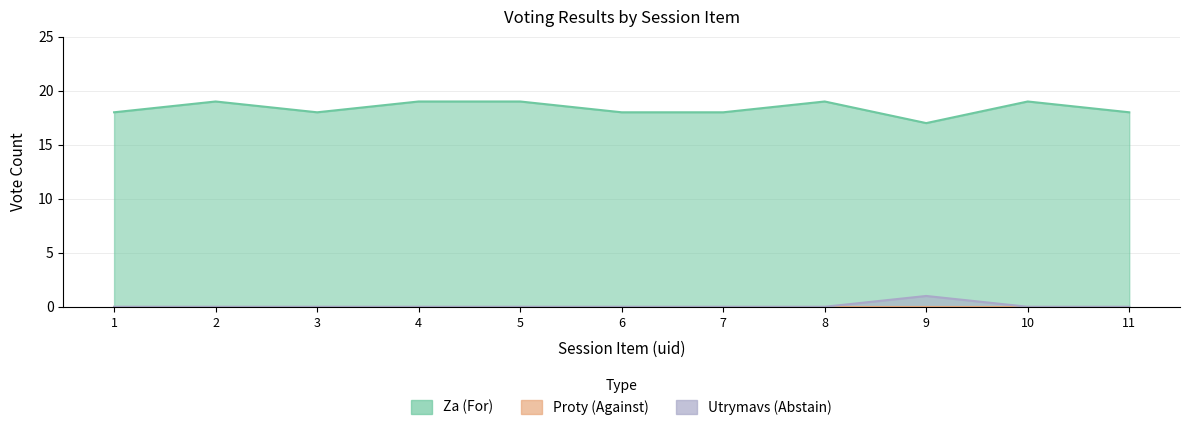

How many values in the utr series exceed 0?

1